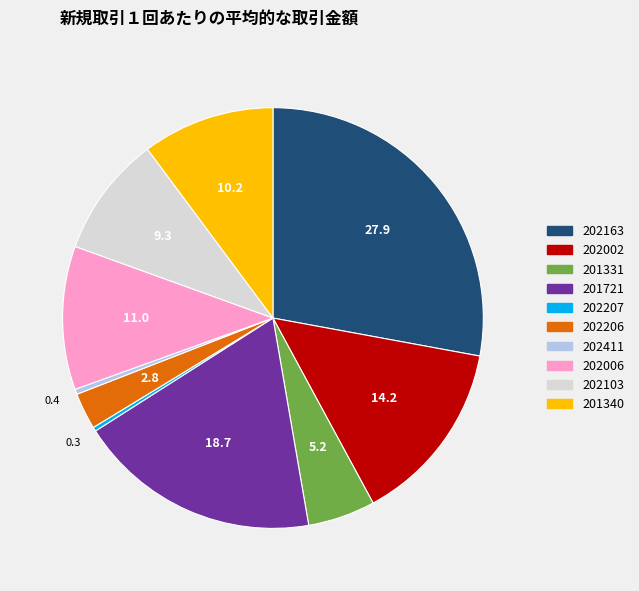

Which slice is the largest?

202163